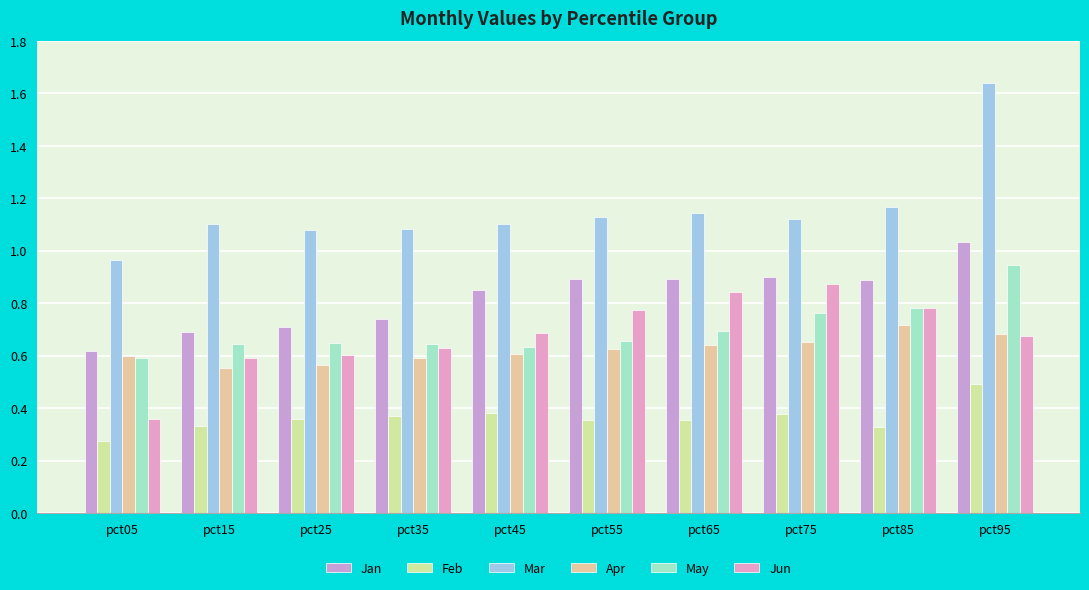

What are all the series names shown in the legend?

Jan, Feb, Mar, Apr, May, Jun